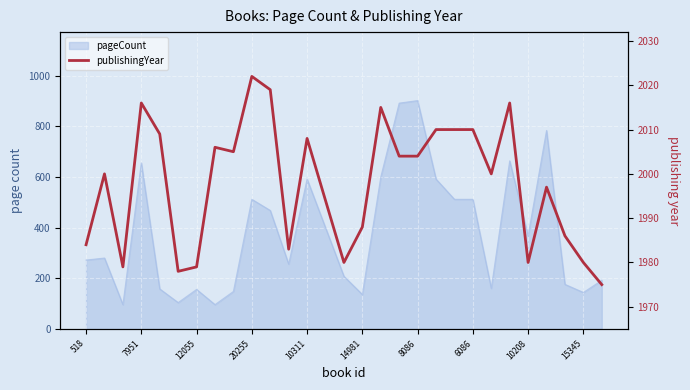

The chart shows a value of 3557 at 12055. True or false?

False